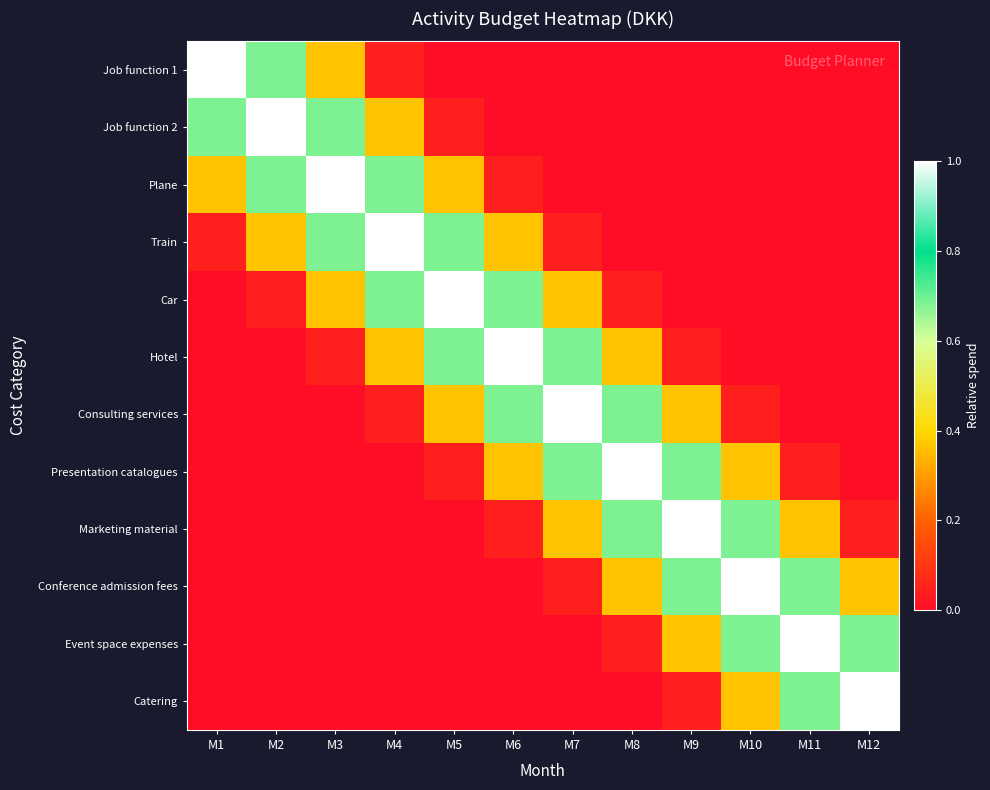

How many distinct data groups are displayed?

12